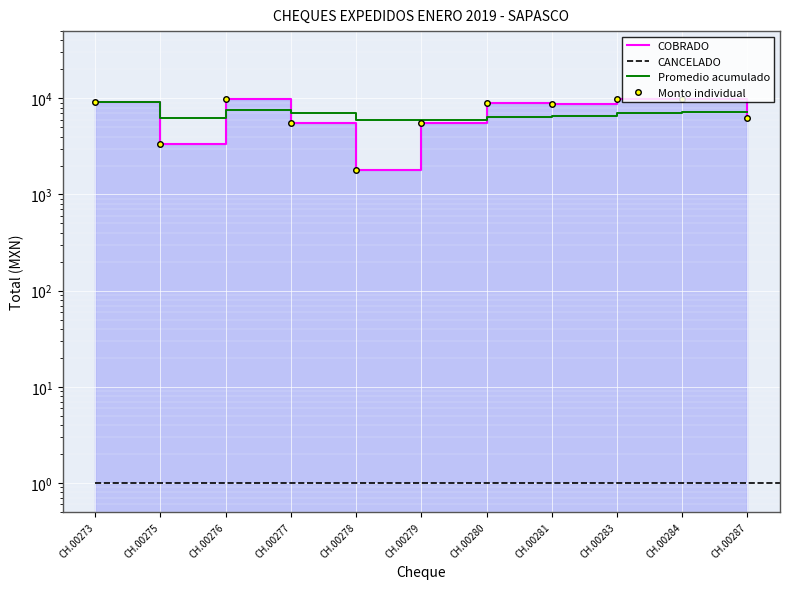

Reading left to right, transcribe all the data shown in this chart.

CH.00273=9239.7	CH.00275=3354.7	CH.00276=9860.0	CH.00277=5527.4	CH.00278=1786.7	CH.00279=5600.0	CH.00280=8937.4	CH.00281=8625.0	CH.00283=9937.4	CH.00284=9937.4	CH.00287=6300.0